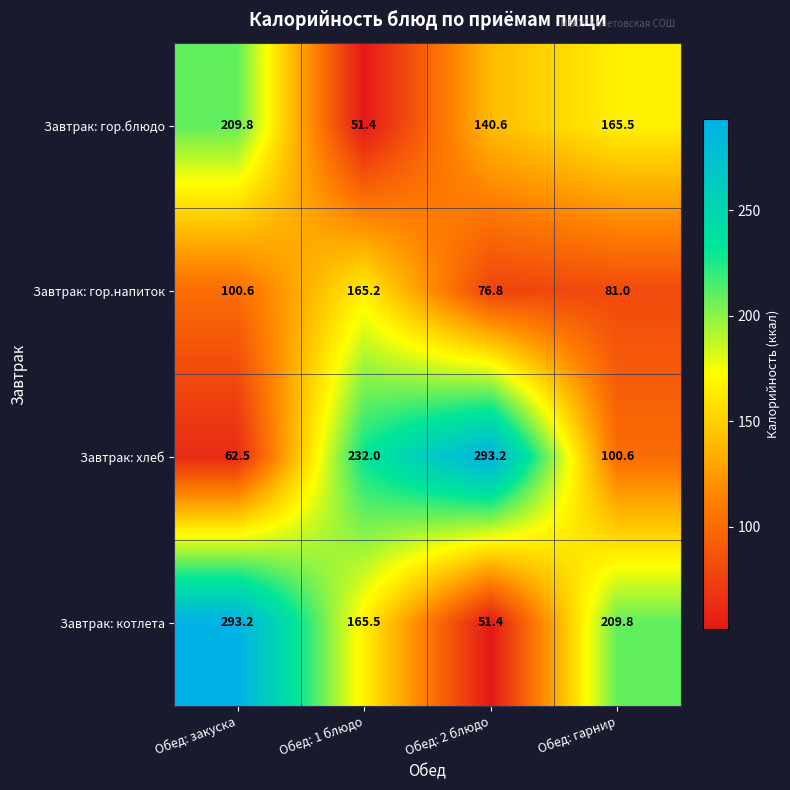

What is the difference between the highest and lowest values at Обед: 2 блюдо?

241.8